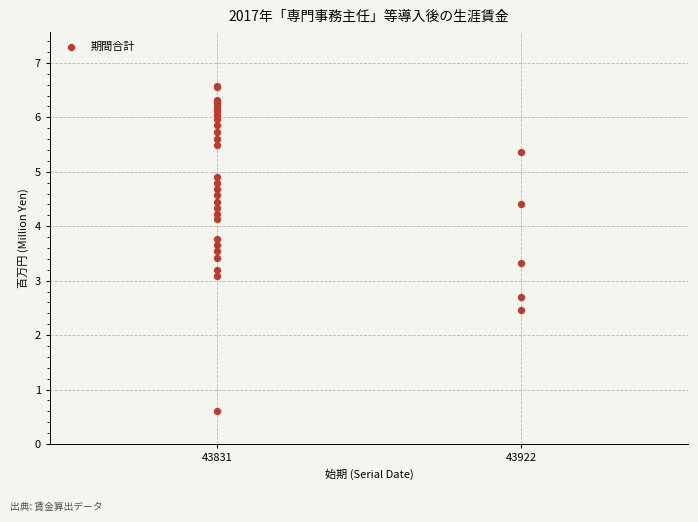

What Y value in the scatter plot is closest to 3?

3.1